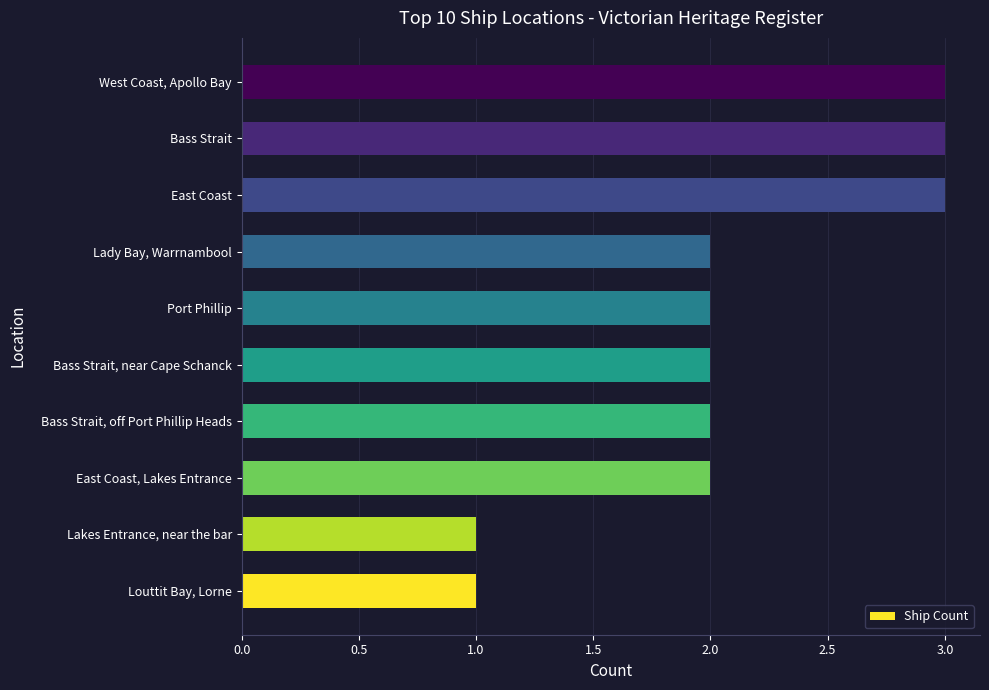

True or false: the data shows 2 at Bass Strait, off Port Phillip Heads.

True